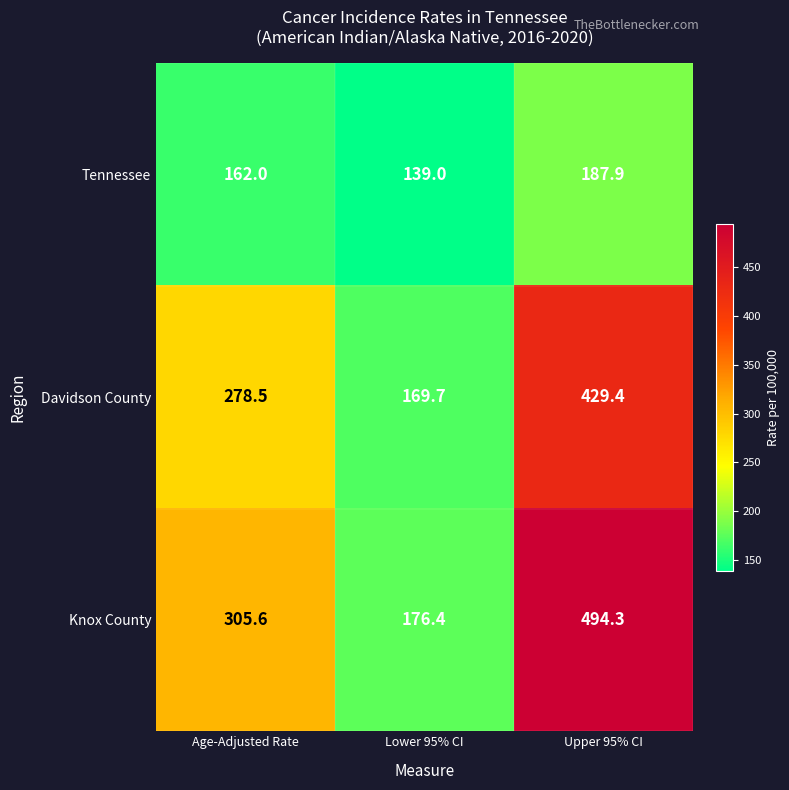

Is it true that Knox County equals 494.3 at Upper 95% CI?

True